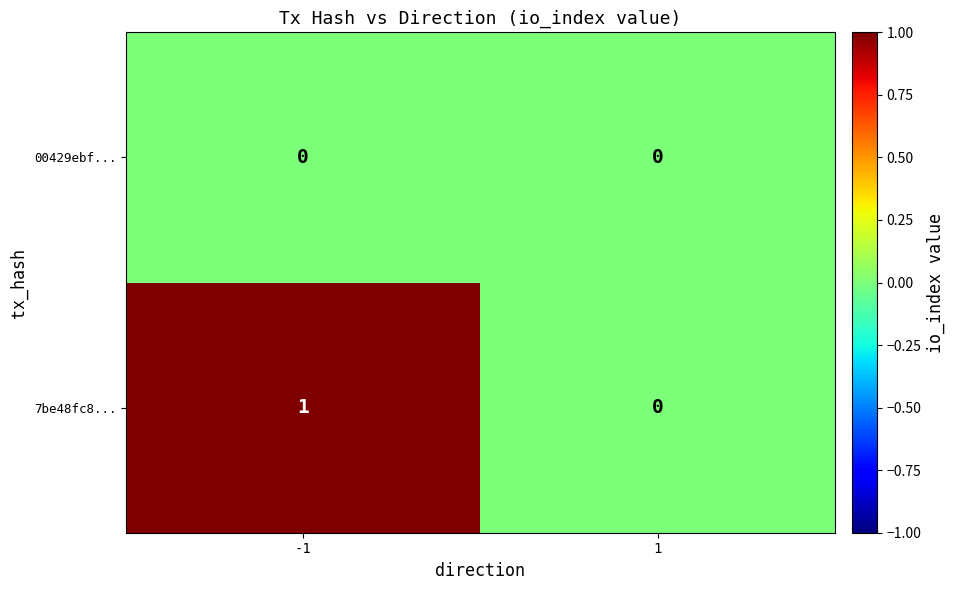

Which series has the largest range (max minus min)?

7be48fc8...